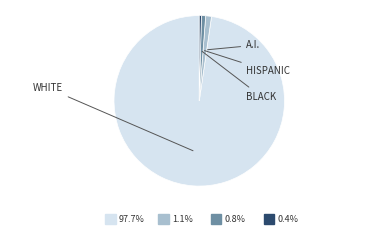

Is there a majority slice in this chart?

Yes